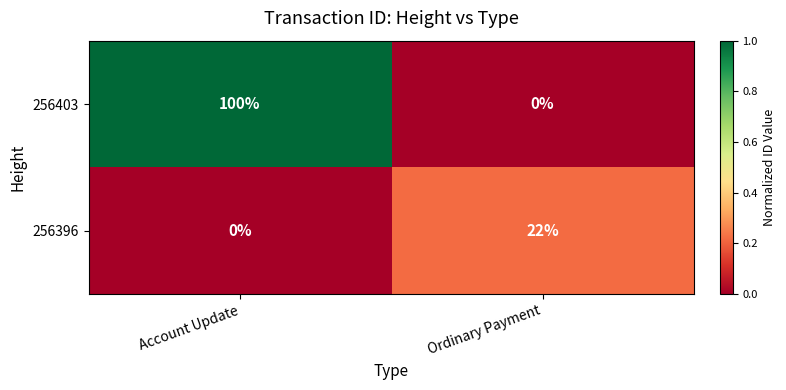

How many data points in 256403 are less than 100?

1